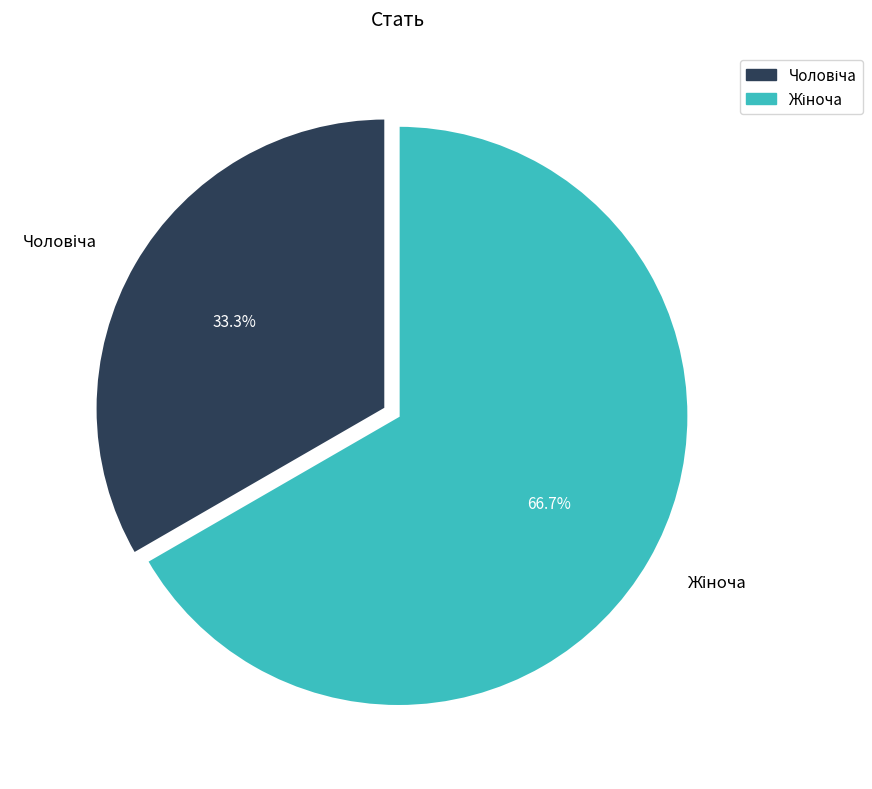

Is there any slice that represents more than half of the pie?

Yes